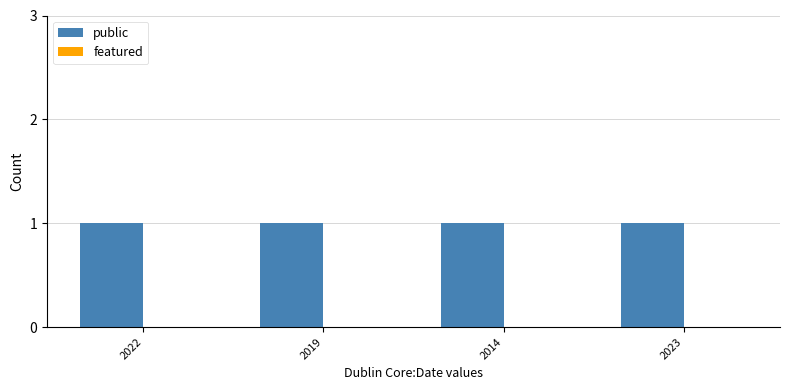

Is it true that featured equals 0 at 2014?

True